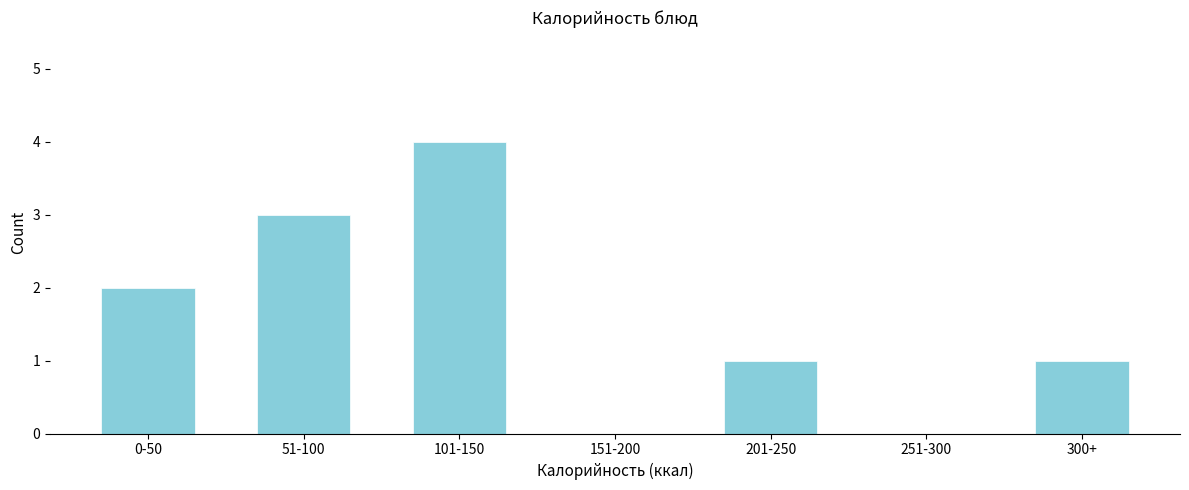

Reading left to right, list all the values displayed in this chart.

0-50=2	51-100=3	101-150=4	151-200=0	201-250=1	251-300=0	300+=1